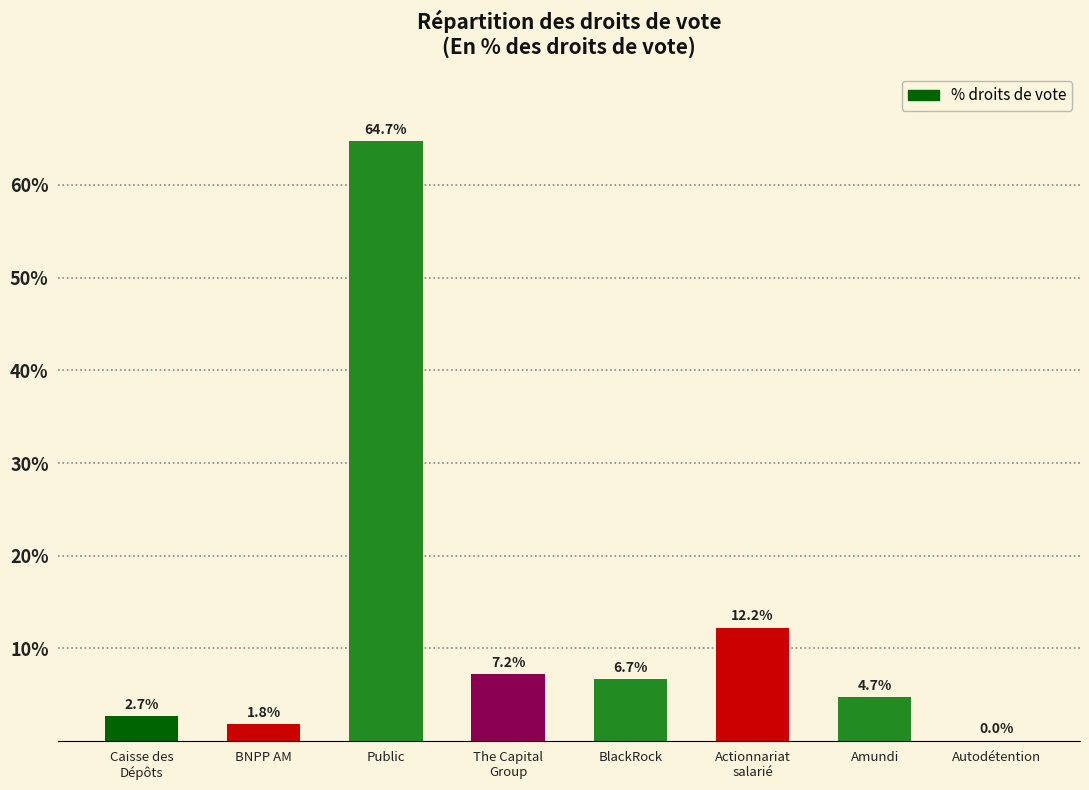

What is the label of the 3rd bar from the left?

Public